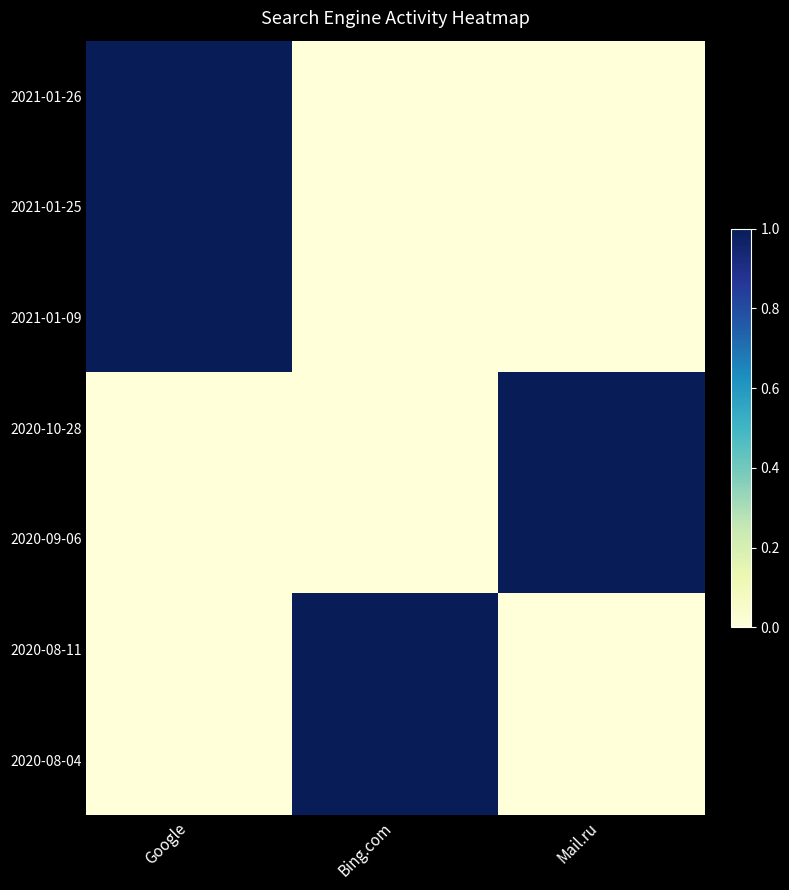

Rank the series by their maximum value, from lowest to highest.

2021-01-26, 2021-01-25, 2021-01-09, 2020-10-28, 2020-09-06, 2020-08-11, 2020-08-04